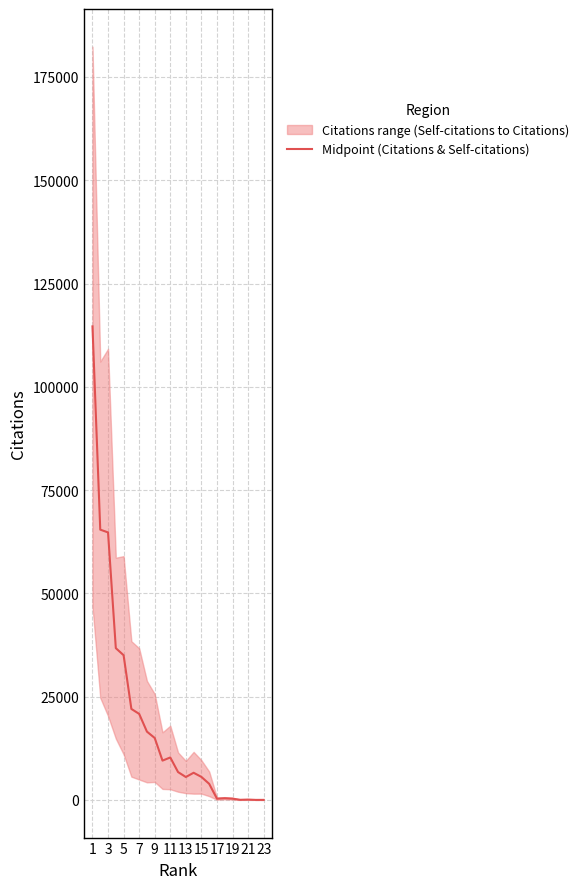

Reading right to left, list all the values displayed in this chart.

7.5	2.5	82.0	25.5	304.5	413.0	305.0	3894.0	5569.5	6573.0	5543.5	6740.0	10273.5	9515.0	14989.0	16531.0	20827.0	22022.5	35029.0	36736.5	64751.0	65422.5	114618.0